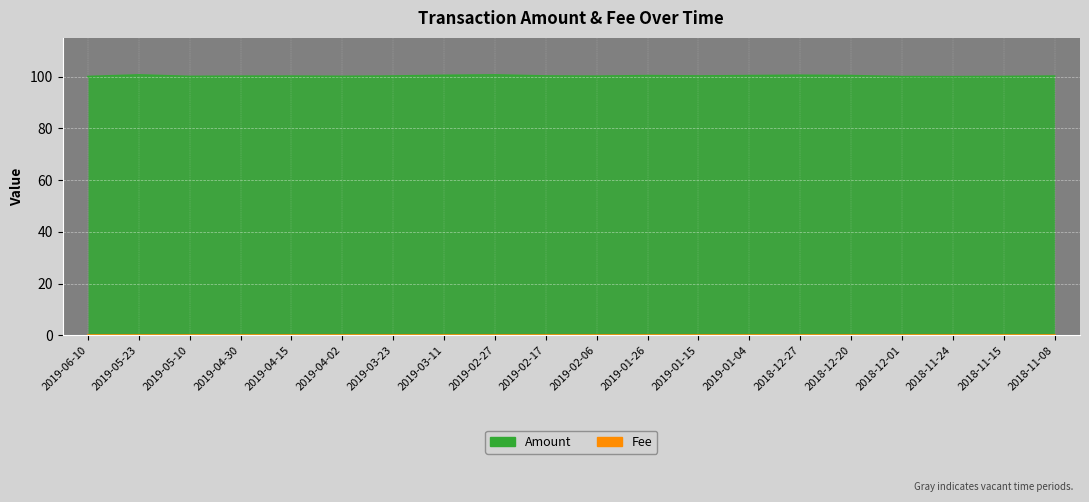

Reading left to right, extract all data points from this chart.

100.1	100.7	100.1	100.2	100.2	100.1	100.2	100.5	100.7	100.3	100.2	100.4	100.3	100.4	100.5	100.4	100.0	100.0	100.1	100.2